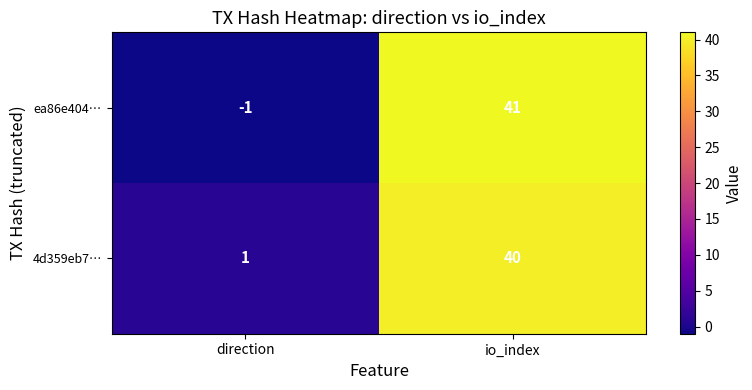

Rank the series at io_index from highest to lowest value.

ea86e404…, 4d359eb7…